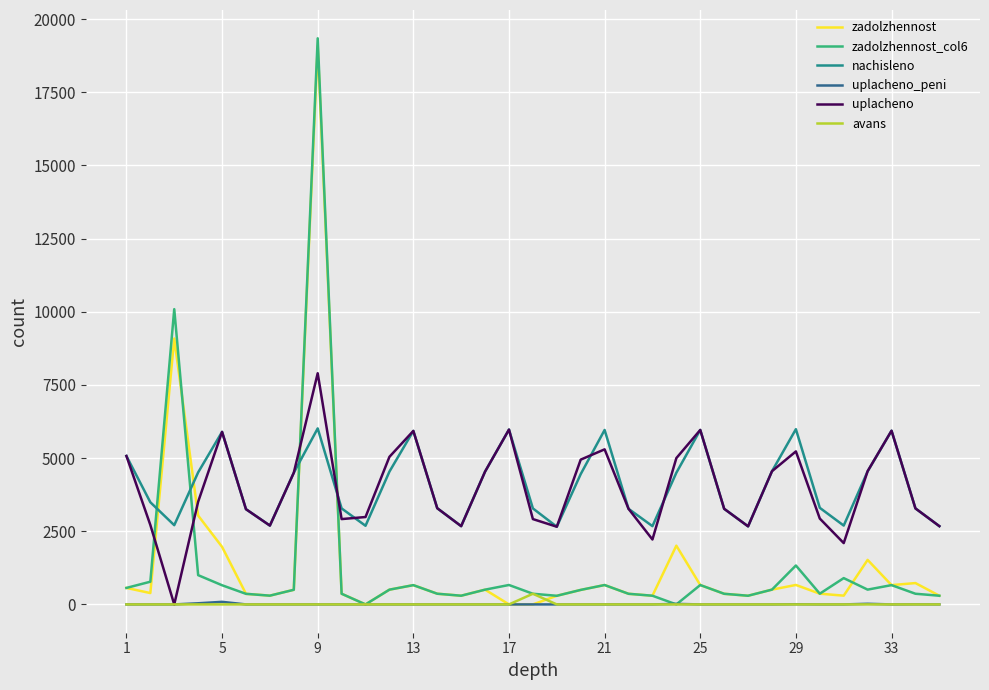

What is the maximum value for nachisleno?

6014.9